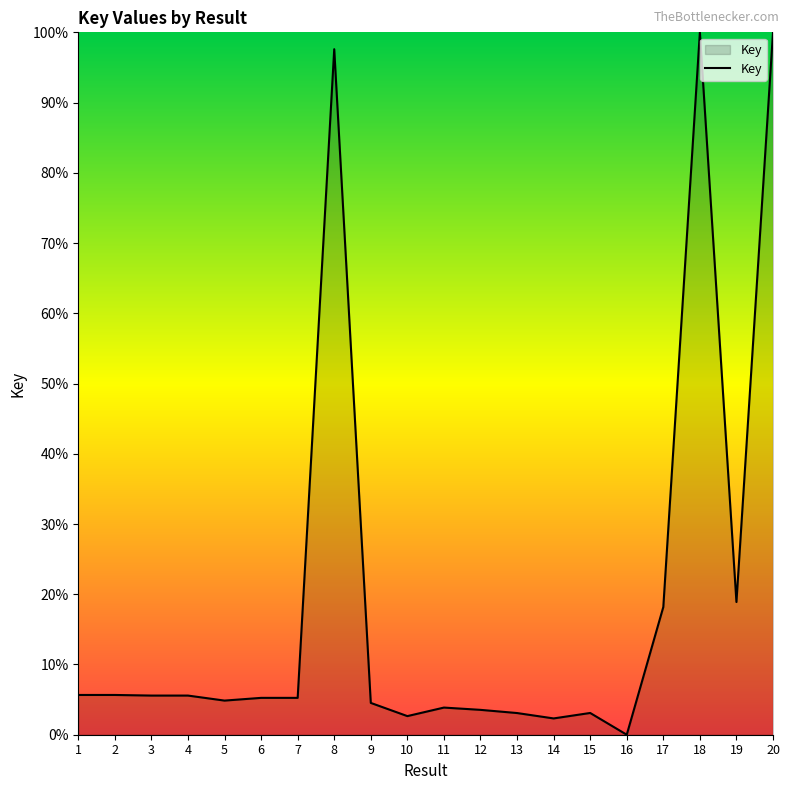

What is the sum of the values at 1 and 2?

11.3